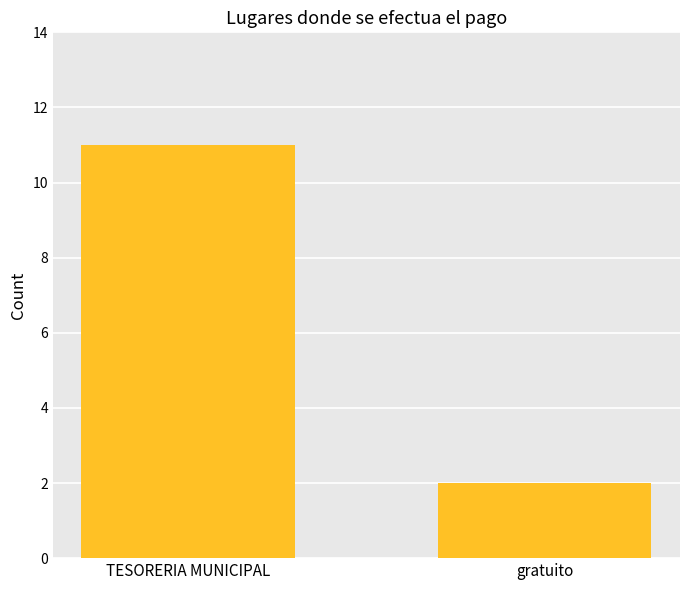

What is the label of the 2nd bar from the right?

TESORERIA MUNICIPAL